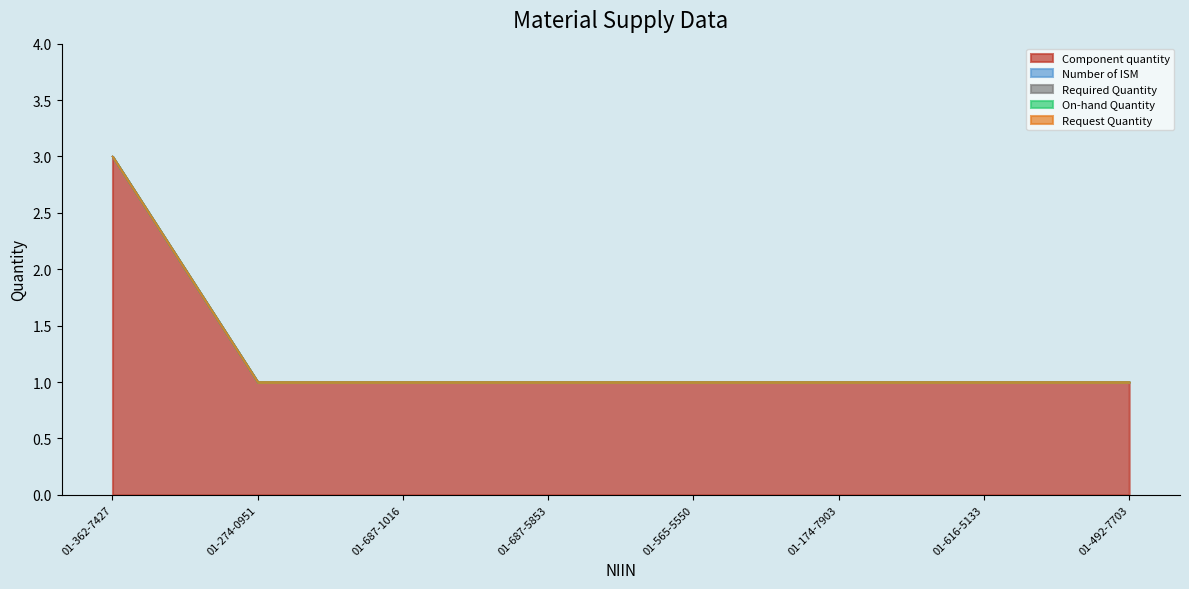

True or false: Required Quantity and Number of ISM cross at least once.

False